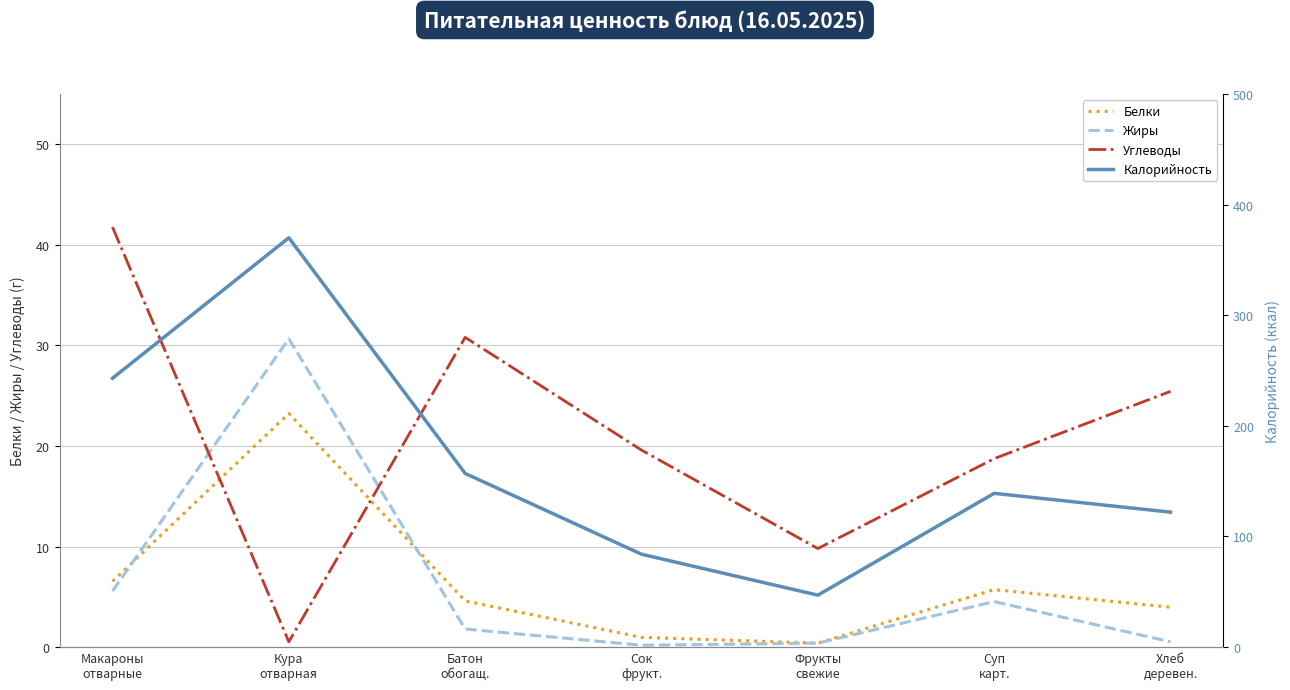

What is the difference between the Жиры values at Фрукты
свежие and Суп
карт.?

4.1